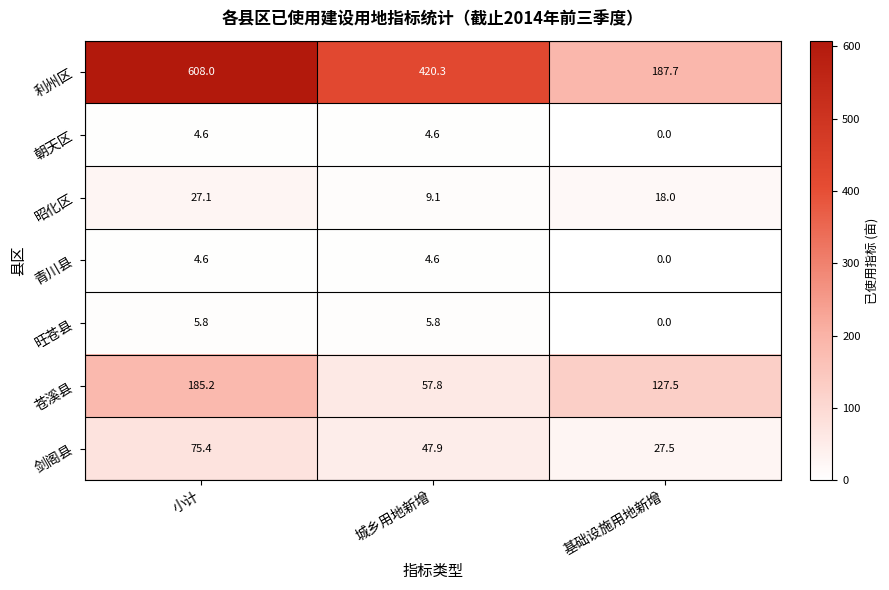

Reading left to right, transcribe all the data shown in this chart.

利州区: 608.0	420.3	187.7
朝天区: 4.6	4.6	0.0
昭化区: 27.1	9.1	18.0
青川县: 4.6	4.6	0.0
旺苍县: 5.8	5.8	0.0
苍溪县: 185.2	57.8	127.5
剑阁县: 75.4	47.9	27.5